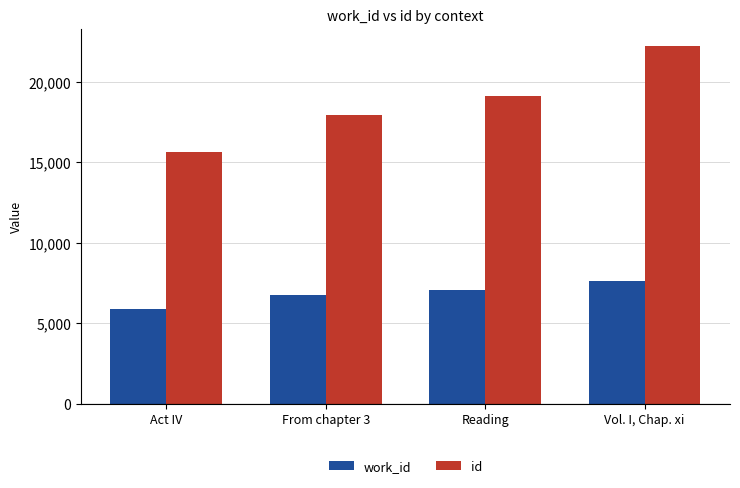

Rank the series at Act IV from highest to lowest value.

id, work_id